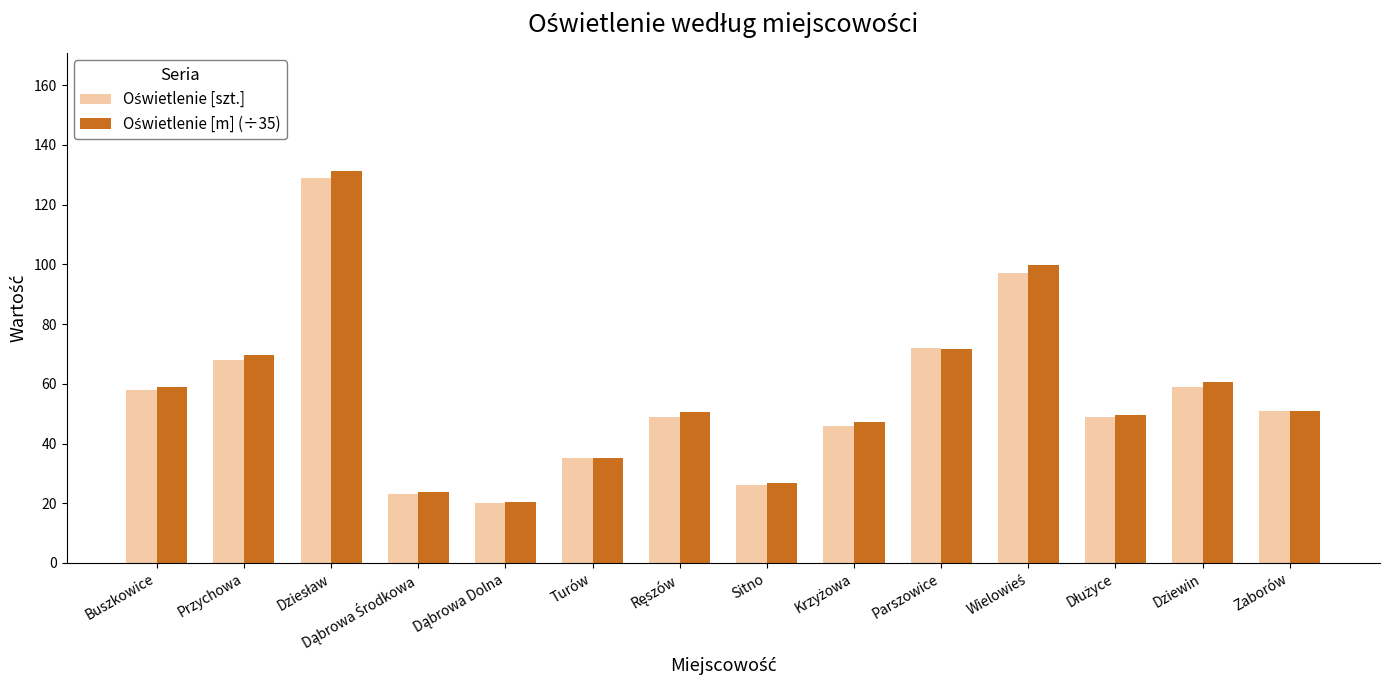

What is the maximum value shown in the chart?

131.4